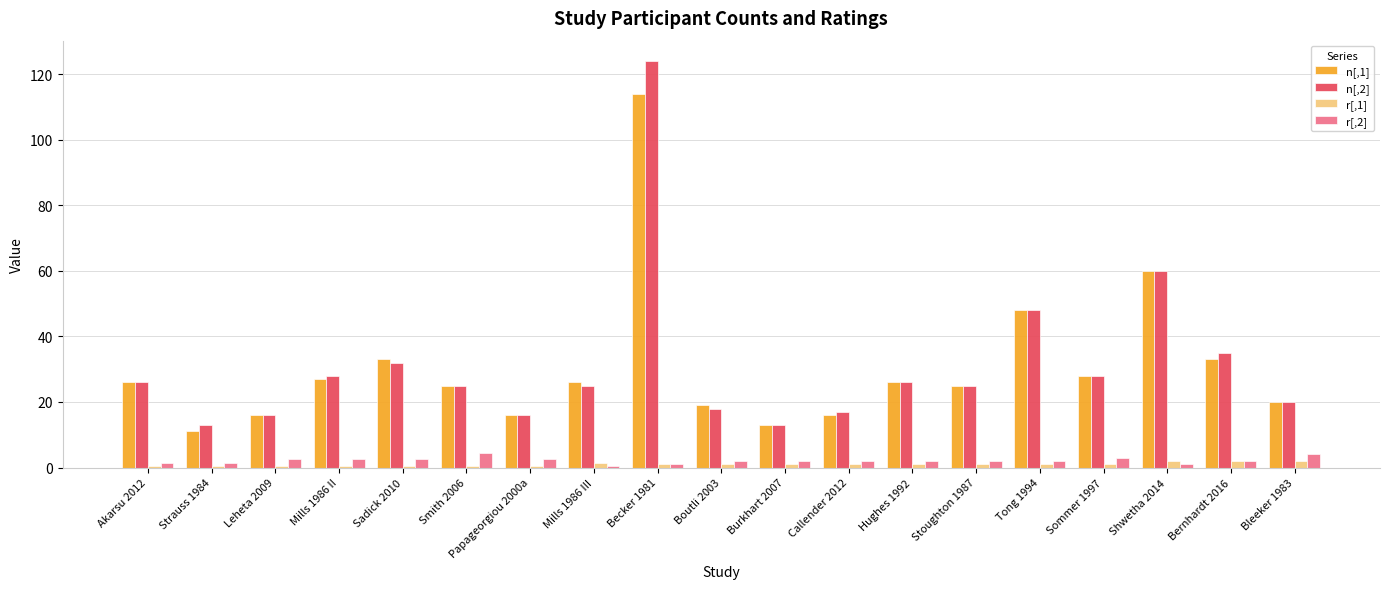

What is the difference between the second highest and second lowest values in the n[,1] series?

47.0